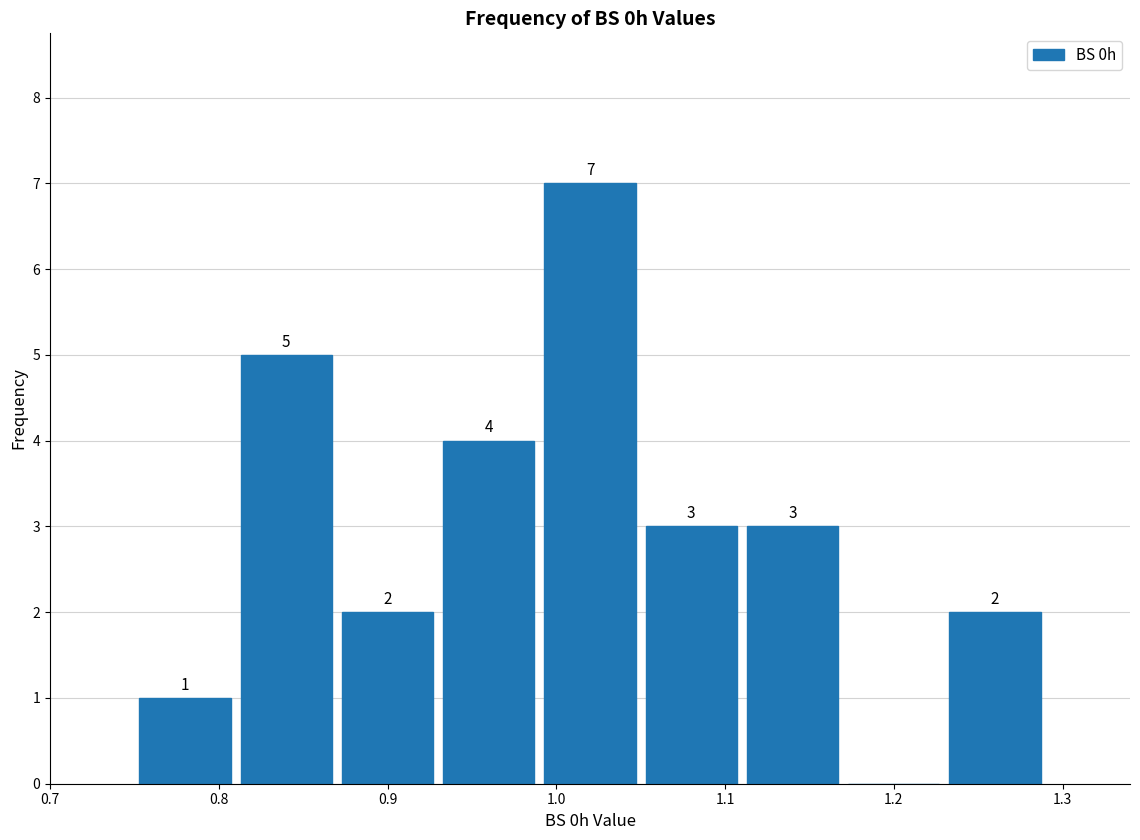

Which range on the x-axis has the tallest bar?

0.99 to 1.05